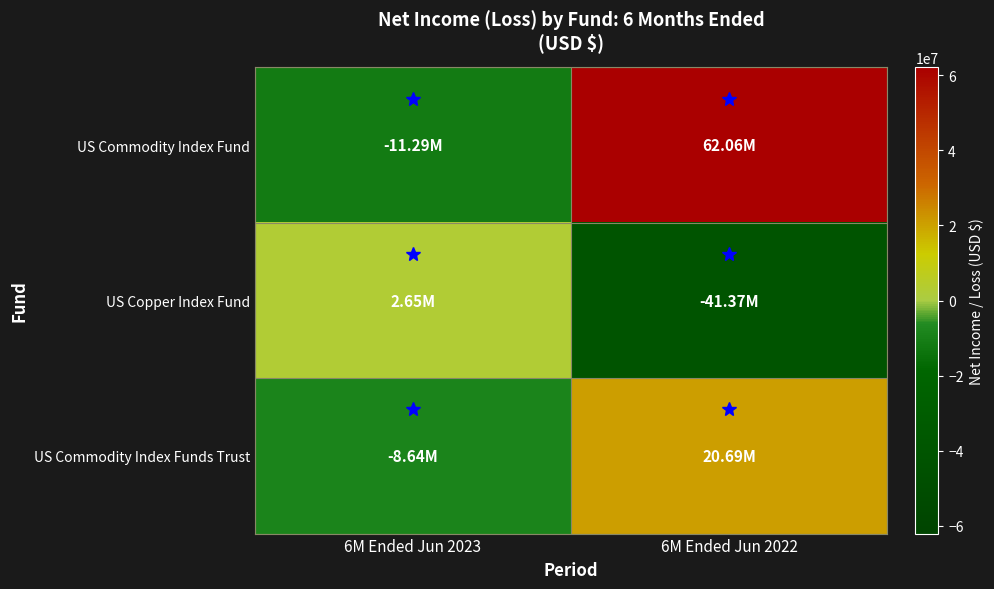

Reading right to left, list all the values displayed in this chart.

US Commodity Index Fund: 6M Ended Jun 2022=62064576	6M Ended Jun 2023=-11289379
US Copper Index Fund: 6M Ended Jun 2022=-41374478	6M Ended Jun 2023=2652751
US Commodity Index Funds Trust: 6M Ended Jun 2022=20690098	6M Ended Jun 2023=-8636628